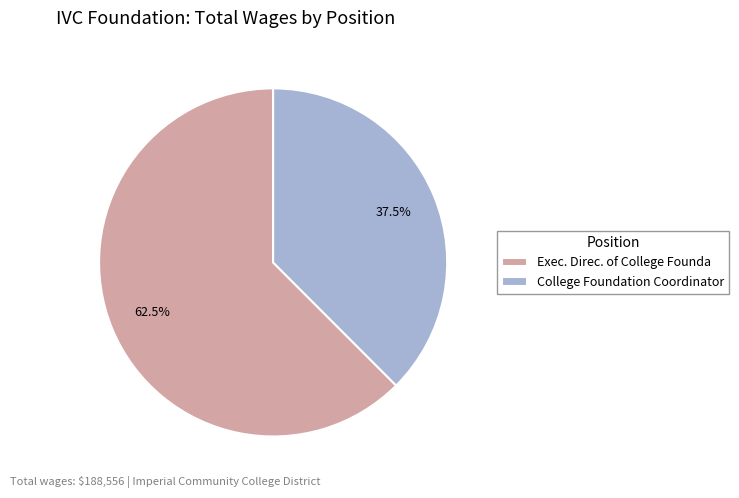

To the nearest percent, what is the difference between the College Foundation Coordinator and Exec. Direc. of College Founda slice percentages?

25%